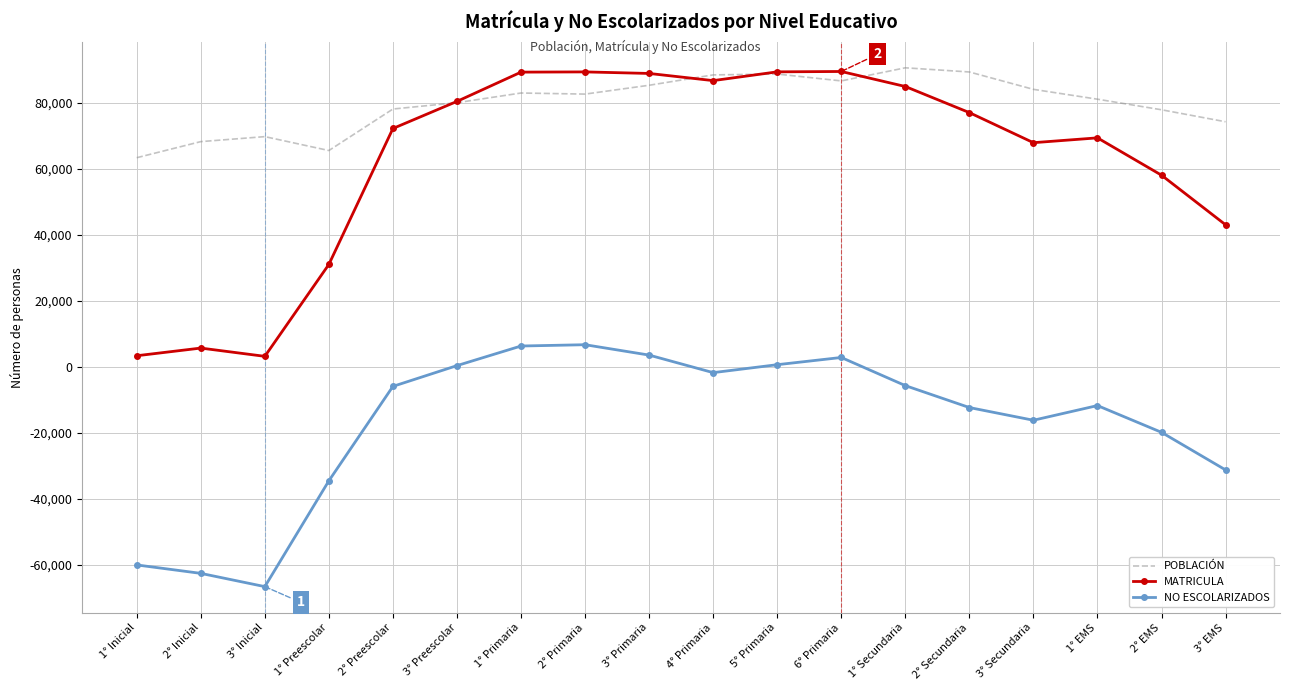

The value of MATRICULA at 1° Primaria is 42560. True or false?

False